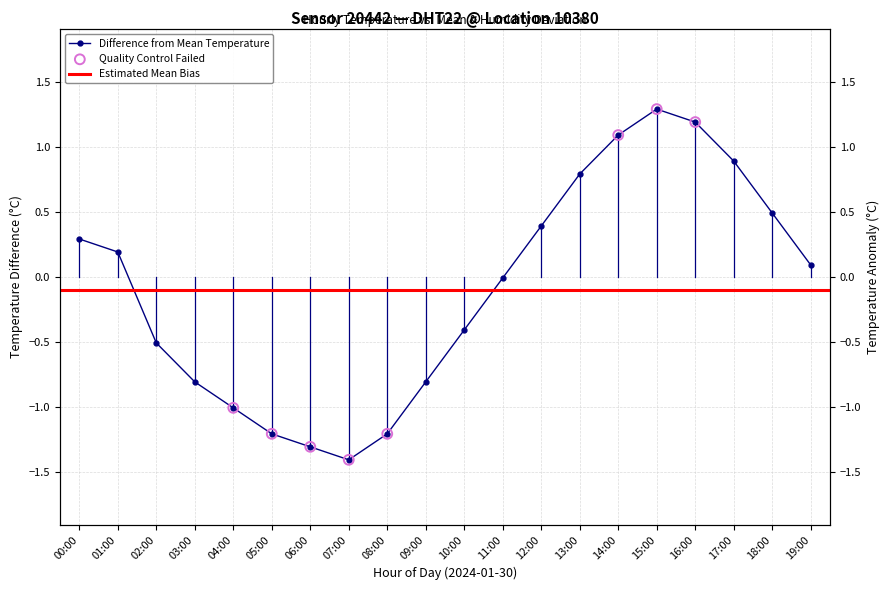

Between 18:00 and 09:00, which is larger?

18:00